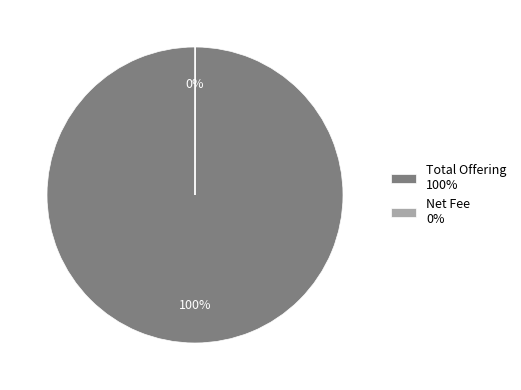

The Total Offering 100% slice represents 100% of the pie. True or false?

True